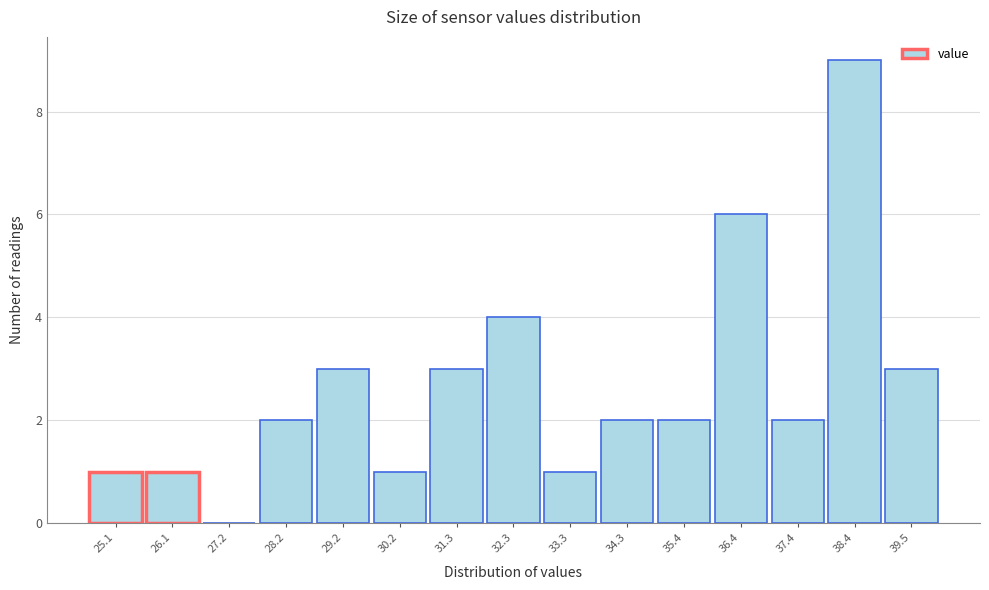

Reading right to left, what are all the values shown in this chart?

39.5=3	38.4=9	37.4=2	36.4=6	35.4=2	34.3=2	33.3=1	32.3=4	31.3=3	30.2=1	29.2=3	28.2=2	27.2=0	26.1=1	25.1=1